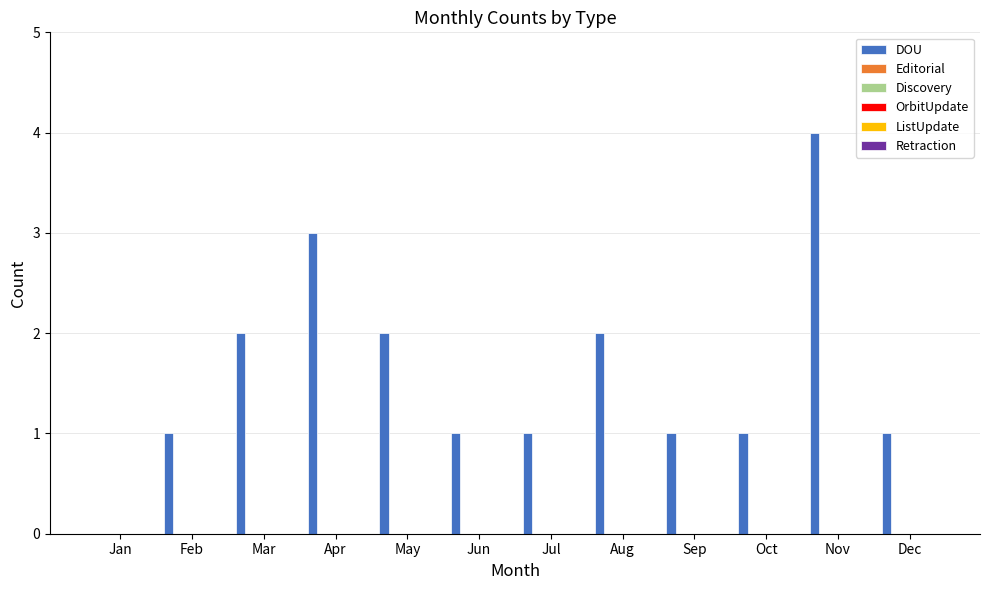

What is the sum of all values?

19